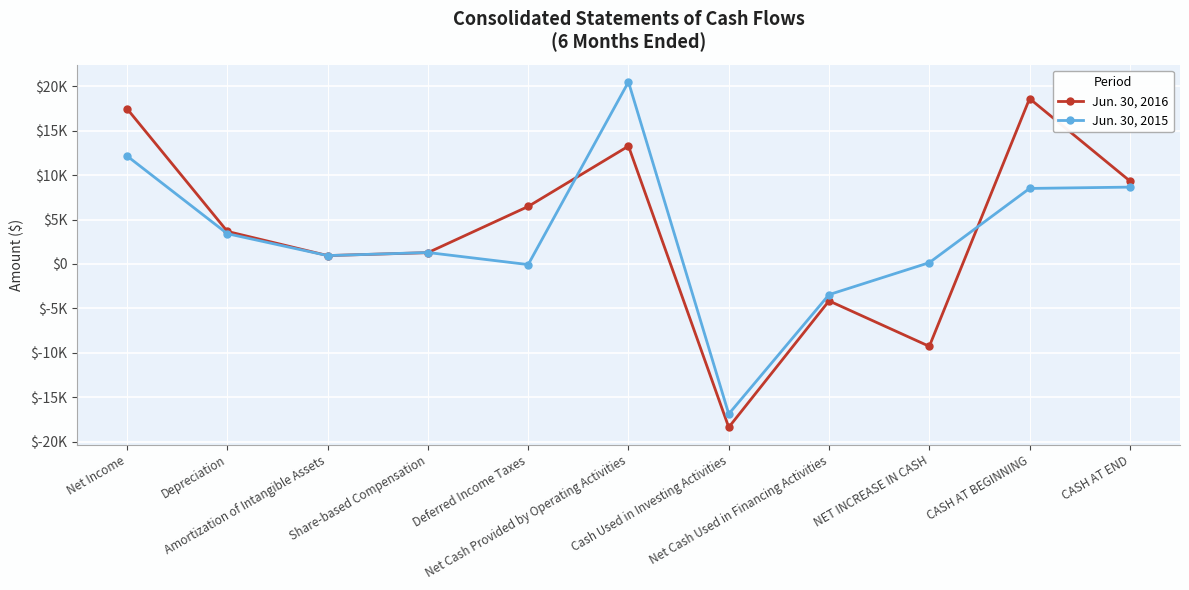

What is the label of the 5th point from the left?

Deferred Income Taxes